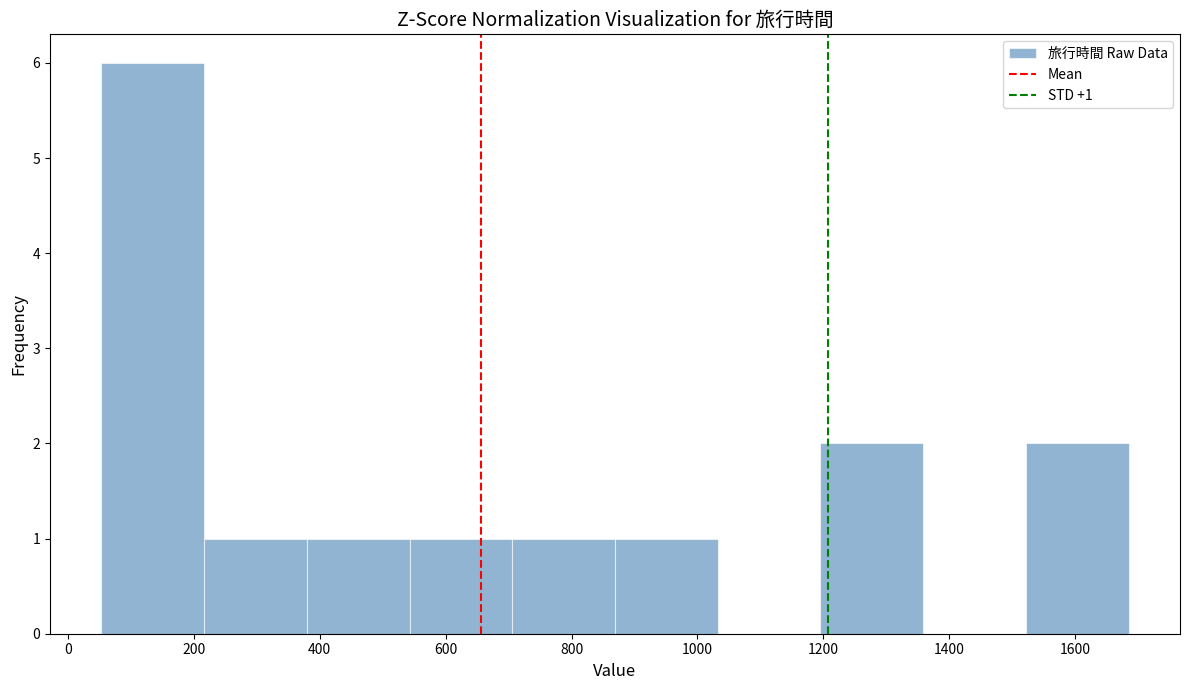

Which range on the x-axis has the tallest bar?

60 to 220